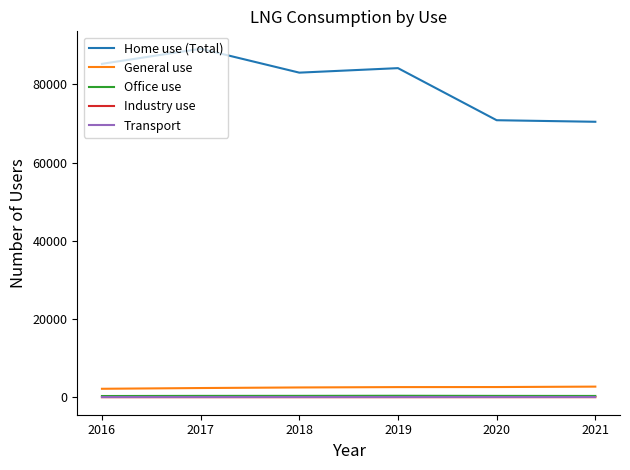

The Office use series shows 363 at 2017. True or false?

True